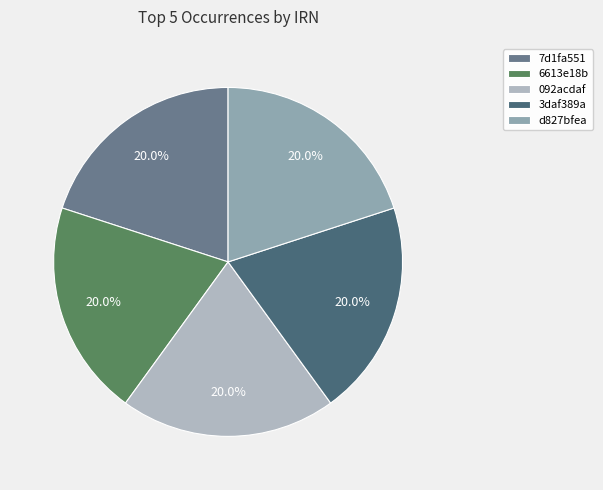

Is there a majority slice in this chart?

No